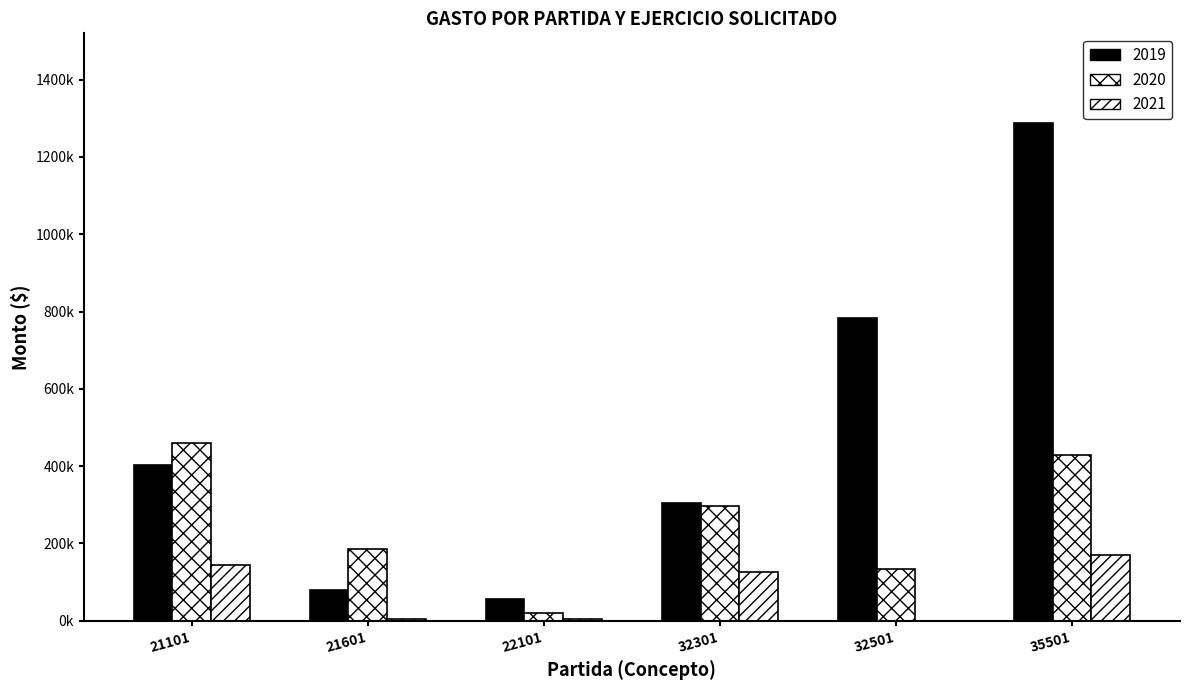

Are the bars grouped side by side (vs. stacked)?

Yes